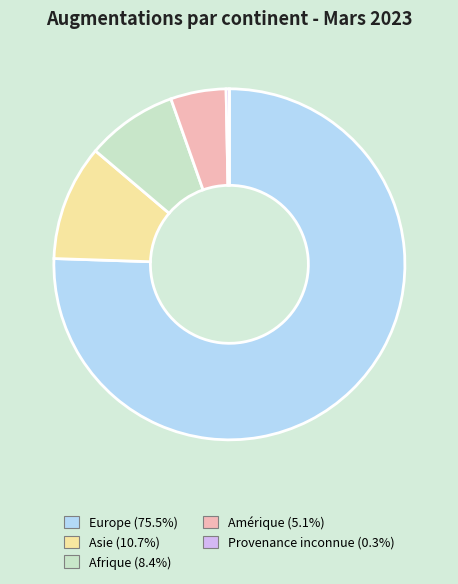

How many segments does this pie chart have?

5